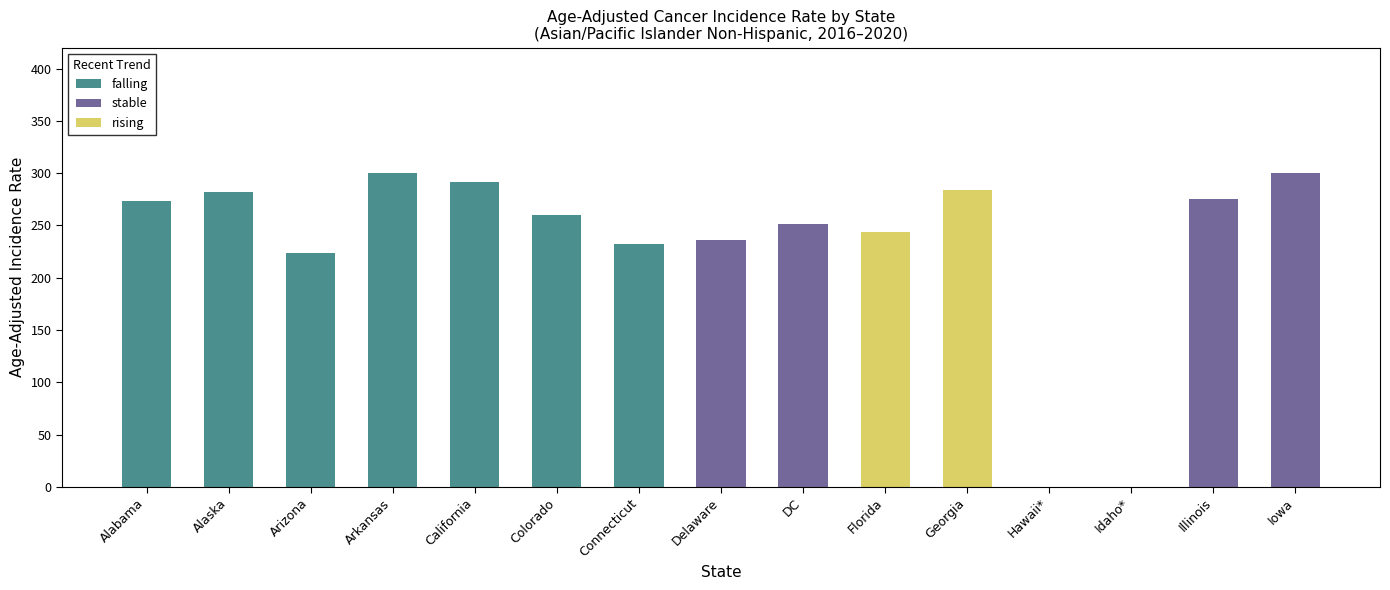

Rank the series by their average value, from highest to lowest.

falling, stable, rising